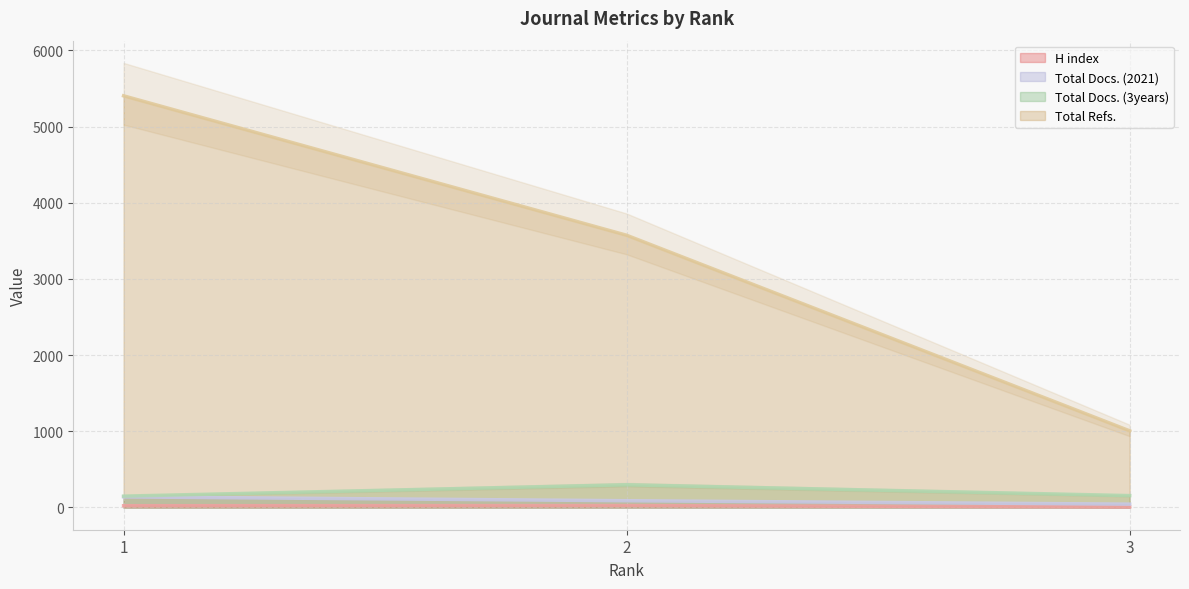

How many values in the Total Docs. (3years) series are below 156?

1